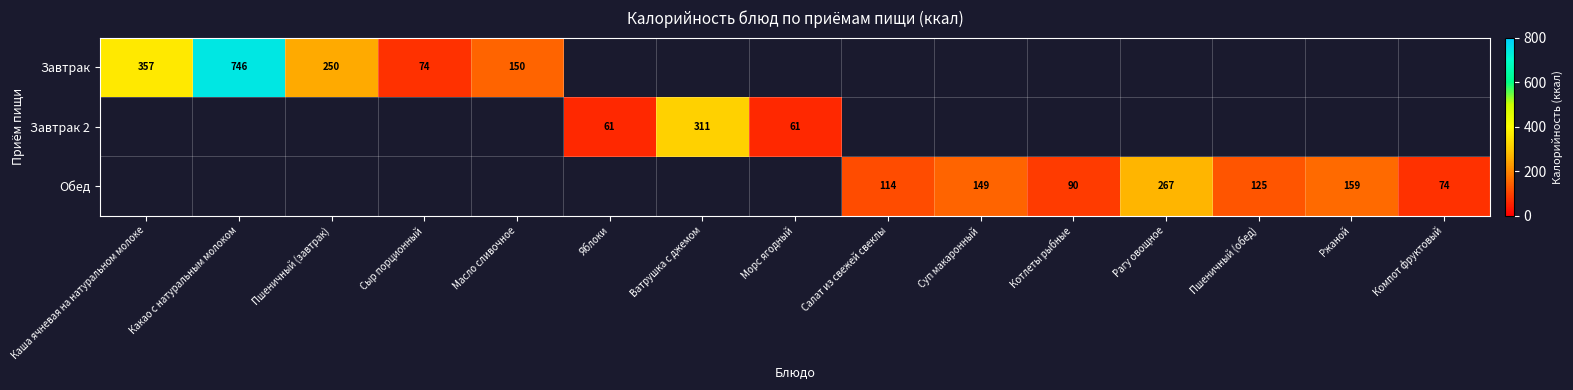

What is the sum of the Обед values at Рагу овощное and Котлеты рыбные?

357